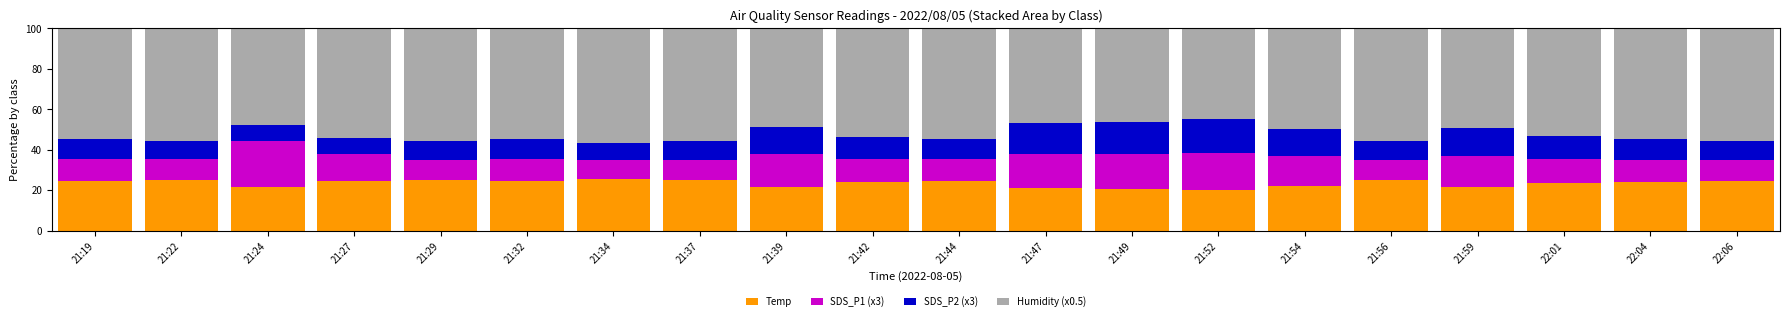

The value of Temp at 21:24 is 21.6. True or false?

True